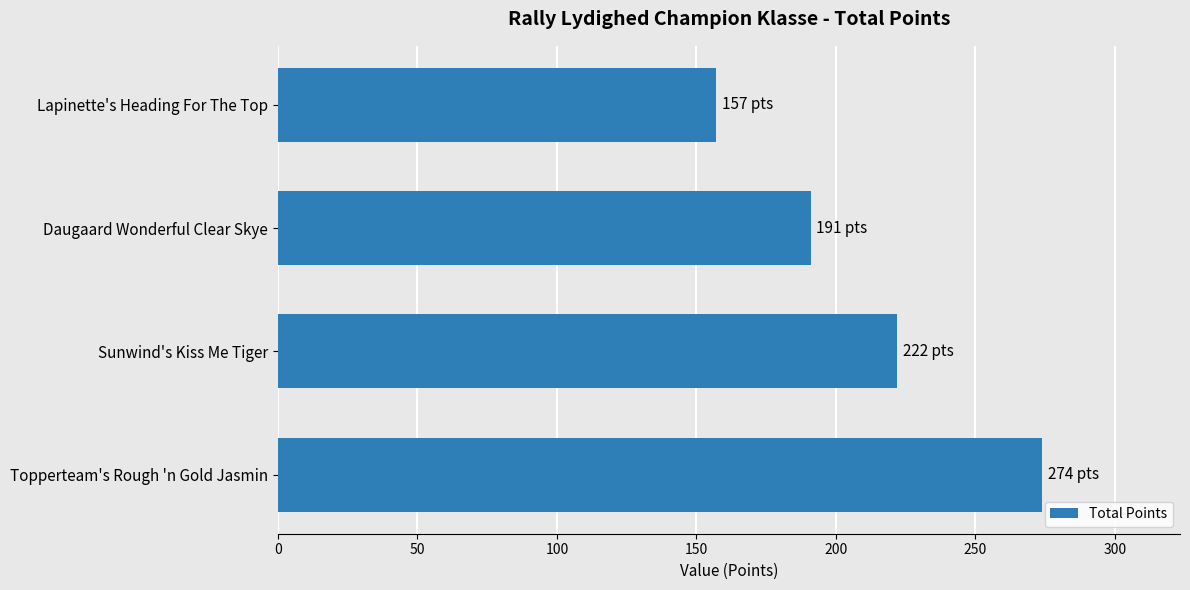

Reading top to bottom, list all the values displayed in this chart.

Lapinette's Heading For The Top=157	Daugaard Wonderful Clear Skye=191	Sunwind's Kiss Me Tiger=222	Topperteam's Rough 'n Gold Jasmin=274